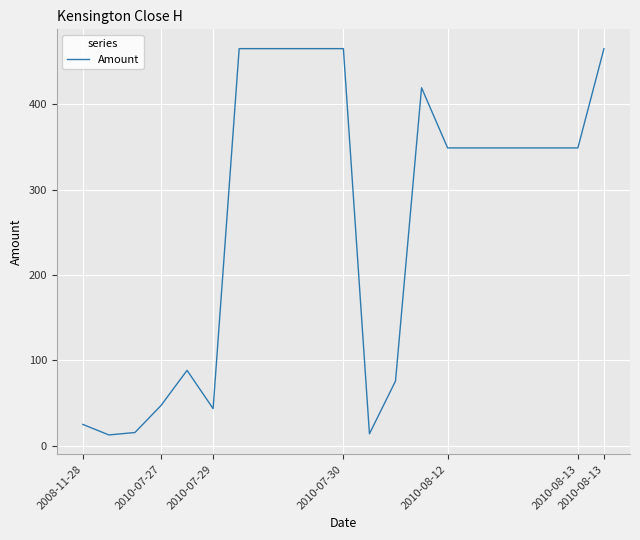

What is the minimum value shown in the chart?

12.7